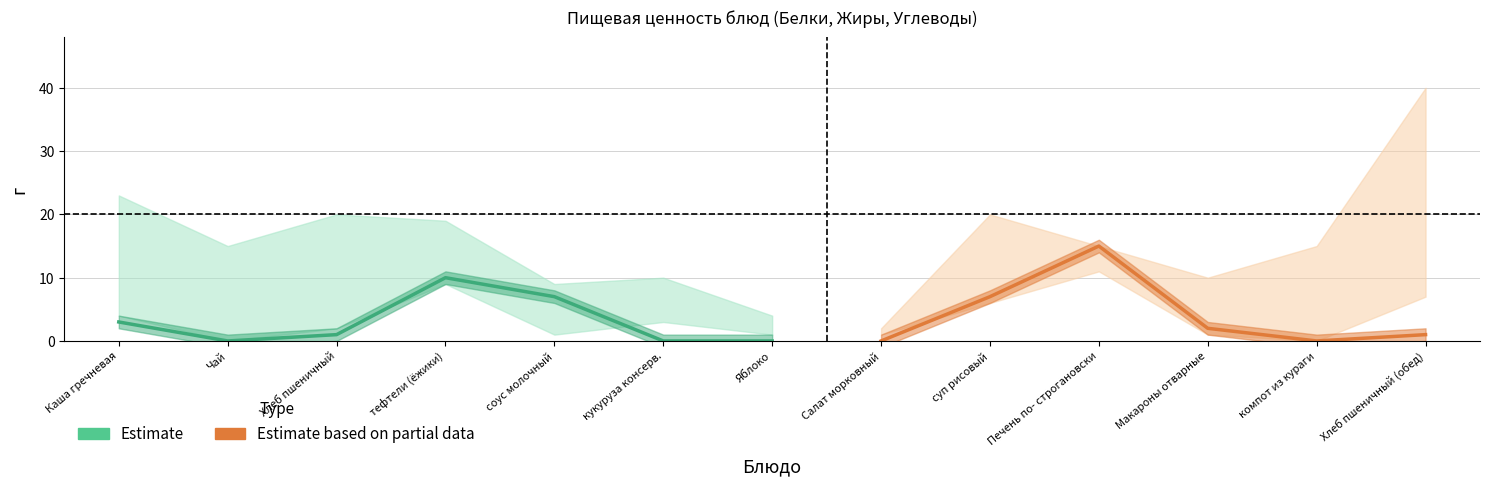

True or false: Углеводы and Белки intersect in this chart.

False